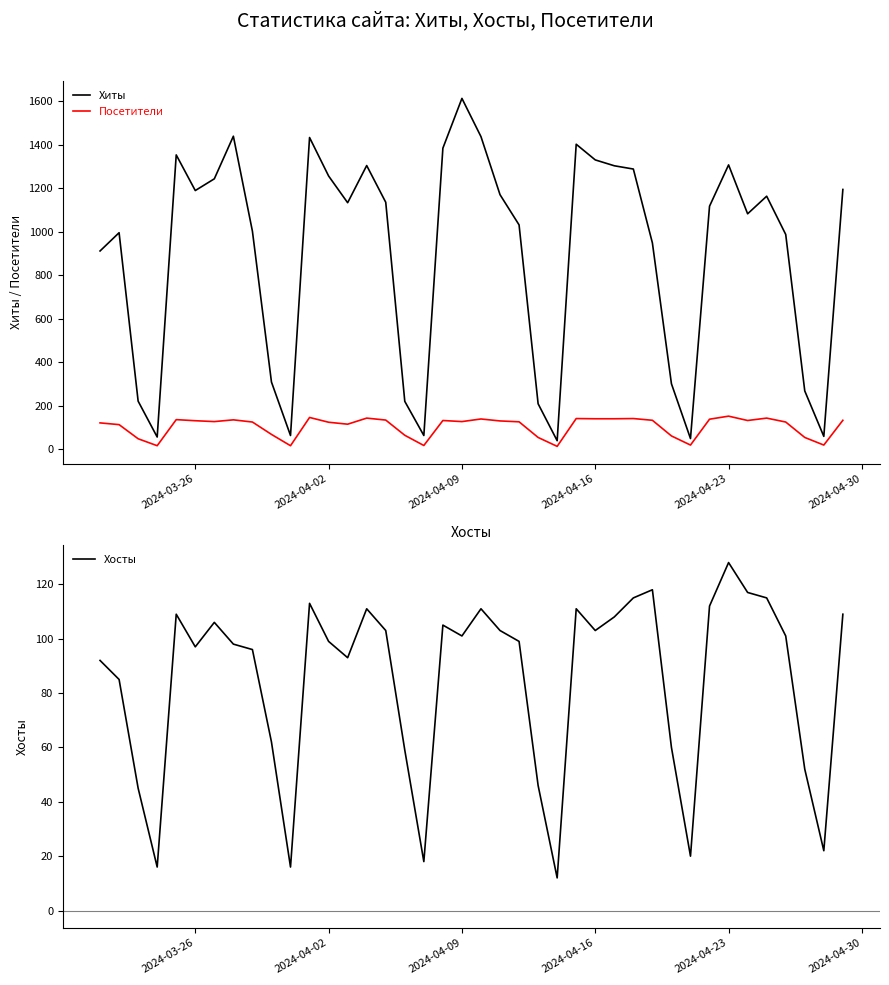

What is the greatest value displayed?

1613